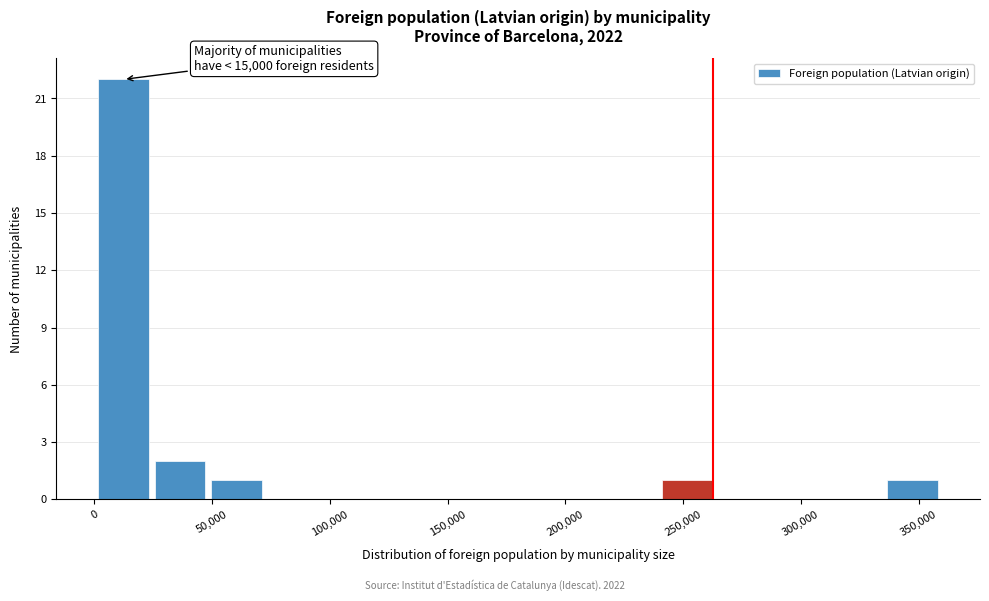

Over which range of the x-axis is the bar tallest?

0 to 25000